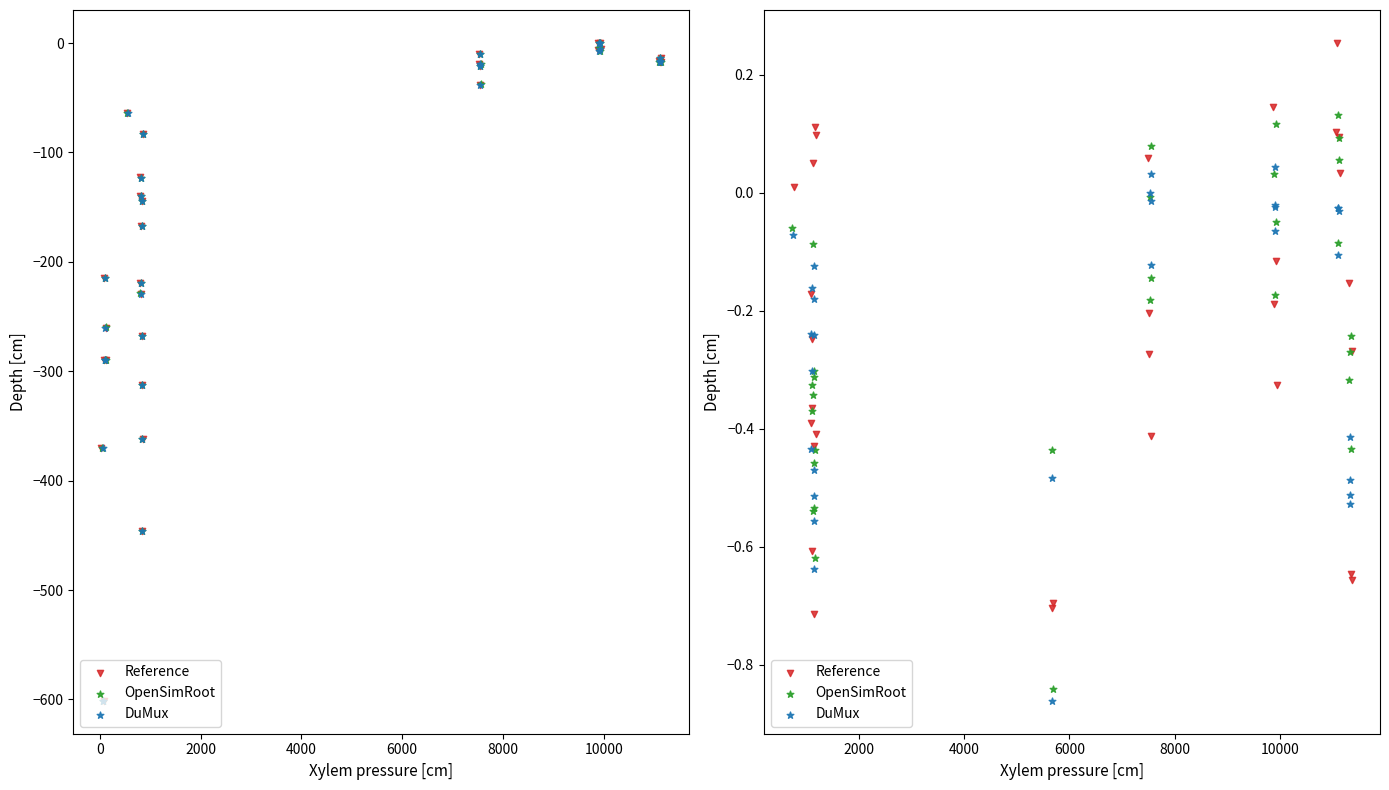

Which series reaches the maximum Y coordinate?

Reference